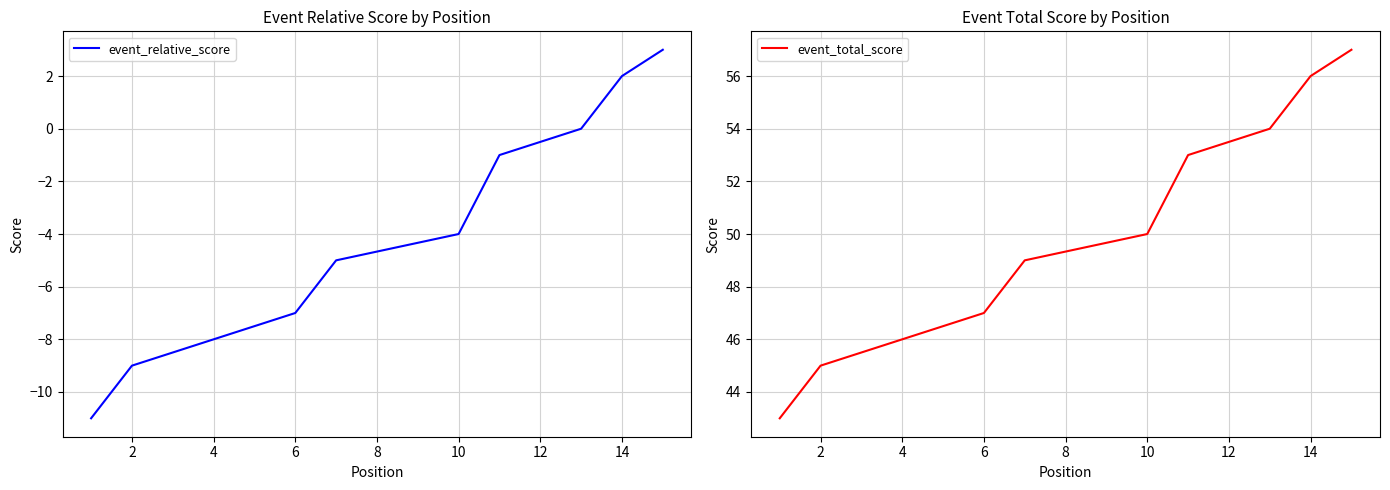

True or false: event_total_score has more than 0 points higher than both neighbors.

False